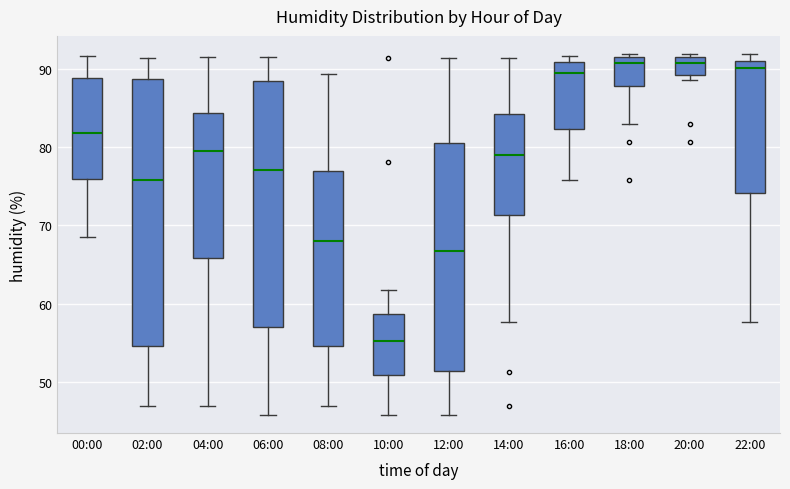

Where does the median line of the box for 02:00 sit on the y-axis? The values are not printed on the chart, so give them approximately, as read against the axis.

76